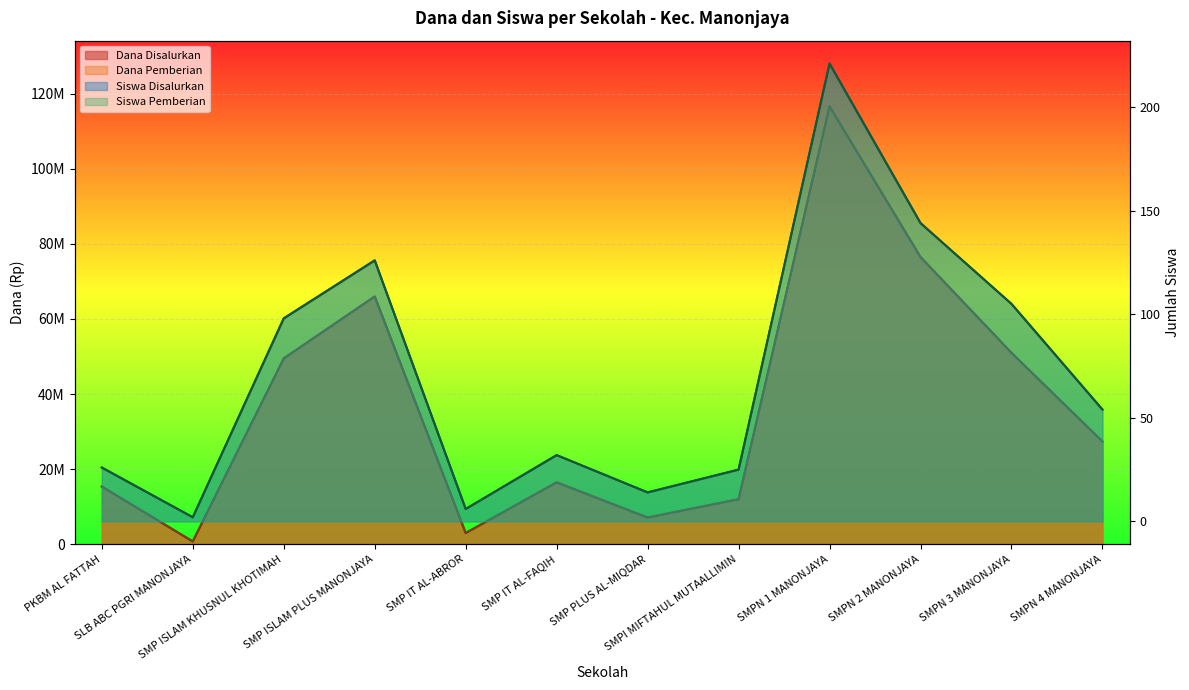

At which category does the chart reach its minimum across all series?

SLB ABC PGRI MANONJAYA